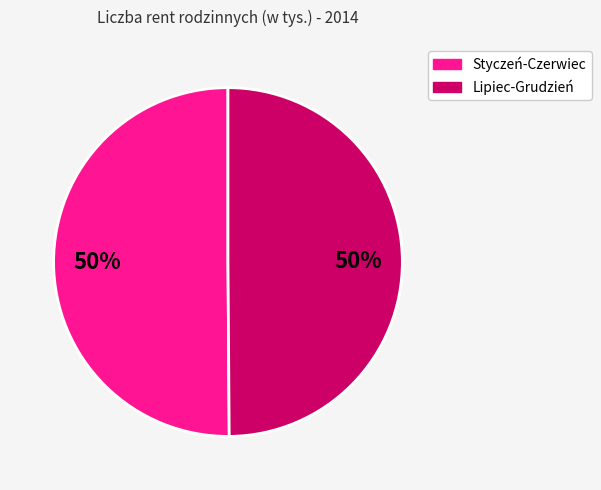

To the nearest percent, what is the average slice percentage?

50%